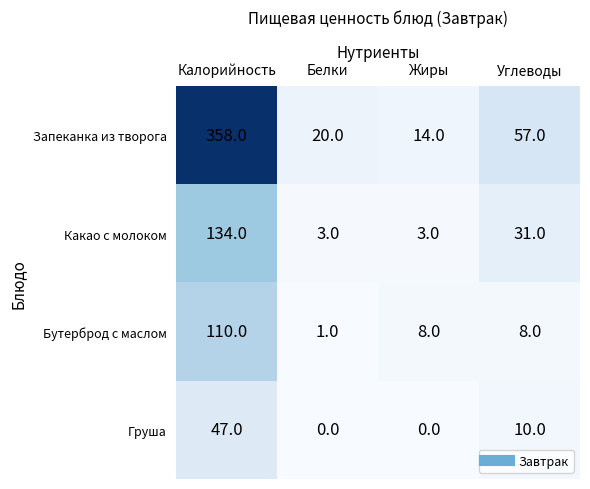

Reading right to left, transcribe all the data shown in this chart.

Запеканка из творога: Углеводы=57	Жиры=14	Белки=20	Калорийность=358
Какао с молоком: Углеводы=31	Жиры=3	Белки=3	Калорийность=134
Бутерброд с маслом: Углеводы=8	Жиры=8	Белки=1	Калорийность=110
Груша: Углеводы=10	Жиры=0	Белки=0	Калорийность=47